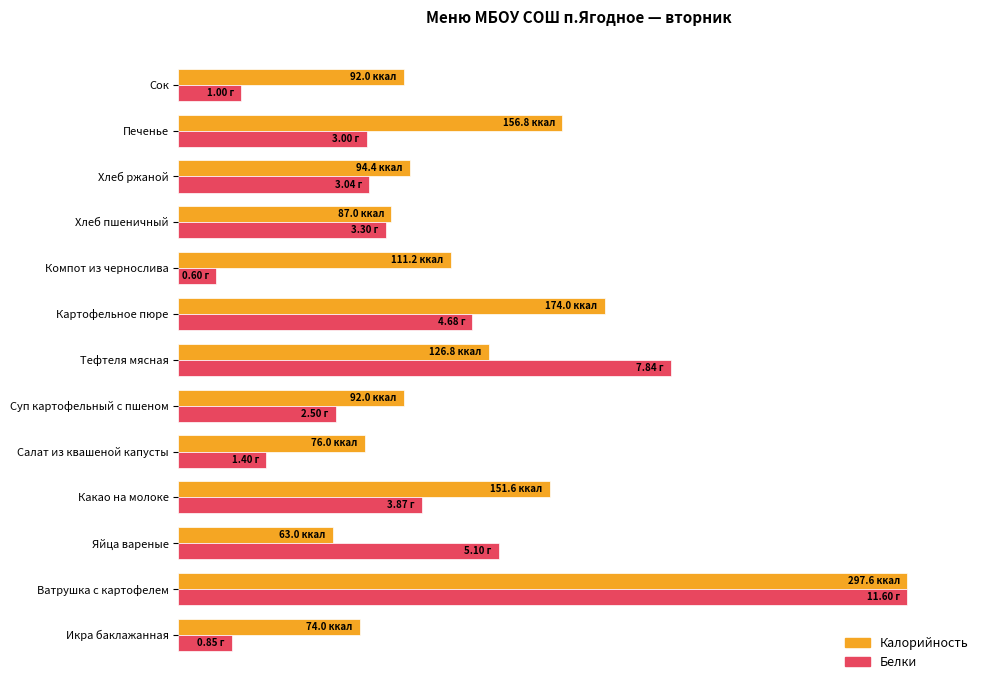

What are all the series names shown in the legend?

Калорийность, Белки